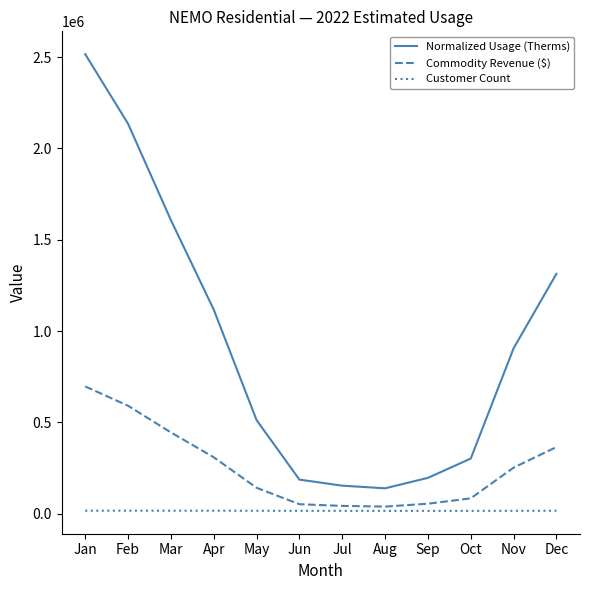

At which label is Normalized Usage (Therms) closest to 1327581?

Dec